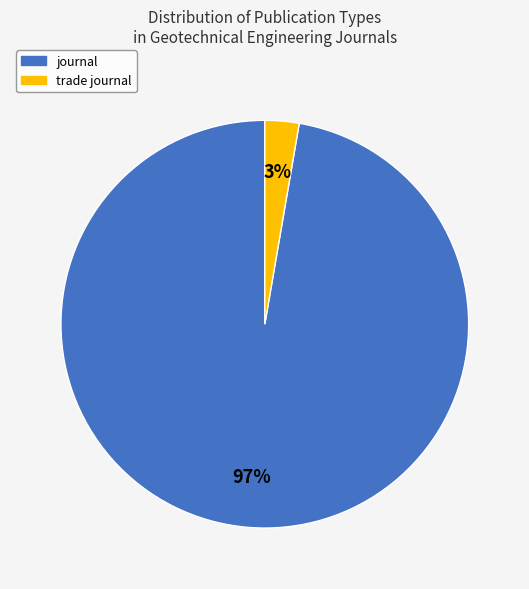

Is it true that trade journal is 17% of the pie?

False